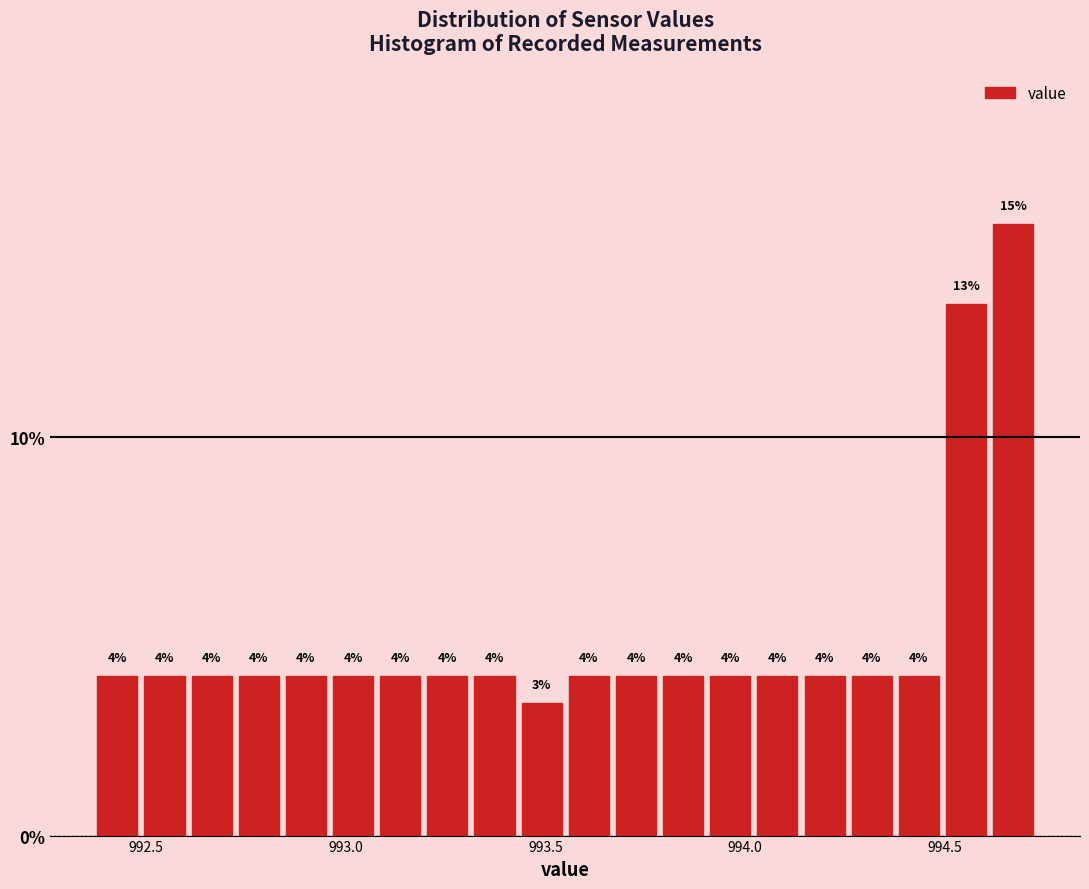

Around what value on the x-axis is the tallest bar? Give the approximate position of its centre, as read against the axis.

994.65